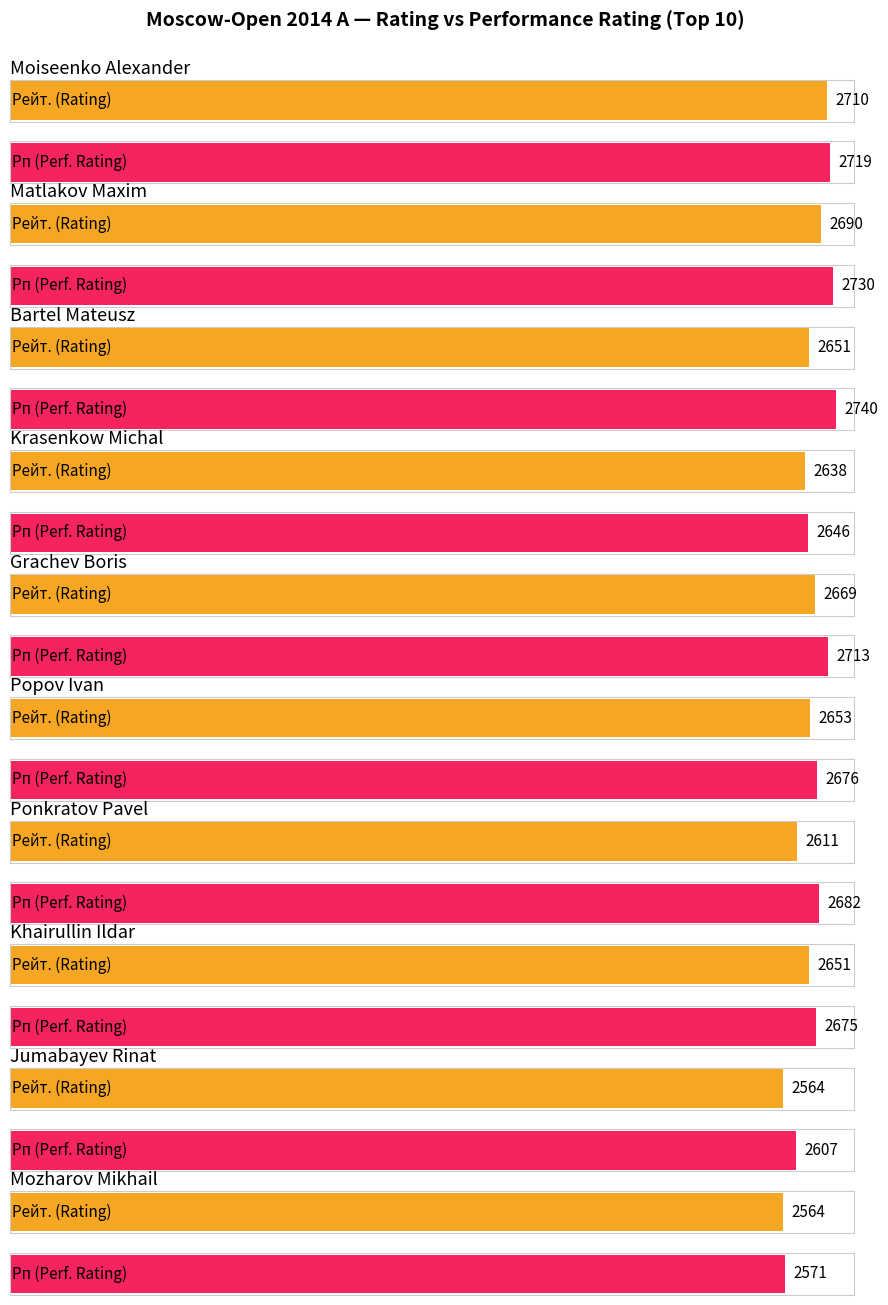

How many groups of bars are there?

10